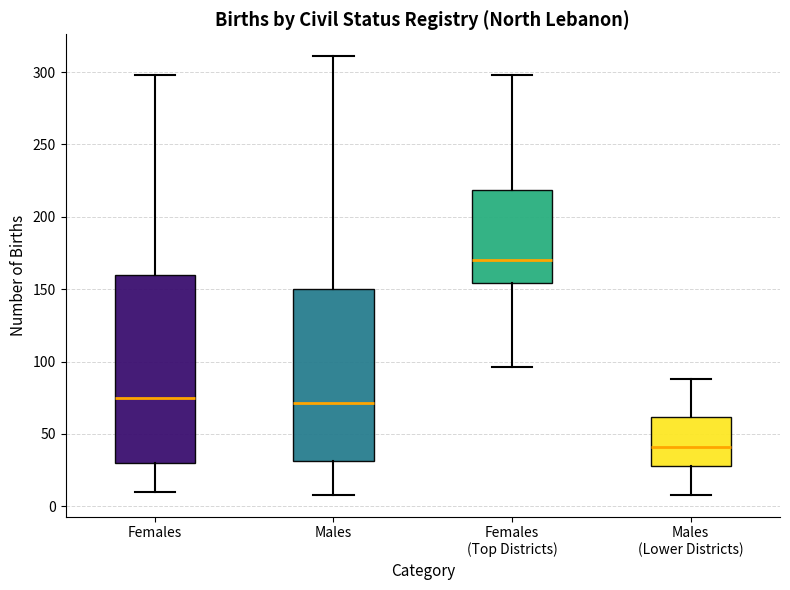

Reading left to right, read every box against the y-axis: the position of its median line, the range the box covers, and the ends of its whiskers. The values are not printed on the chart, so give them approximately, as read against the axis.

Females: median 75, box 30 to 160, whiskers 10 to 300
Males: median 70, box 30 to 150, whiskers 10 to 310
Females (Top Districts): median 170, box 155 to 220, whiskers 95 to 300
Males (Lower Districts): median 40, box 30 to 60, whiskers 10 to 90